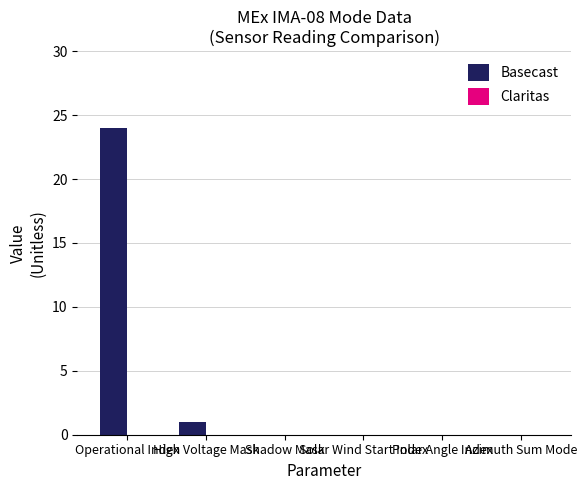

What is the sum of all values?

25